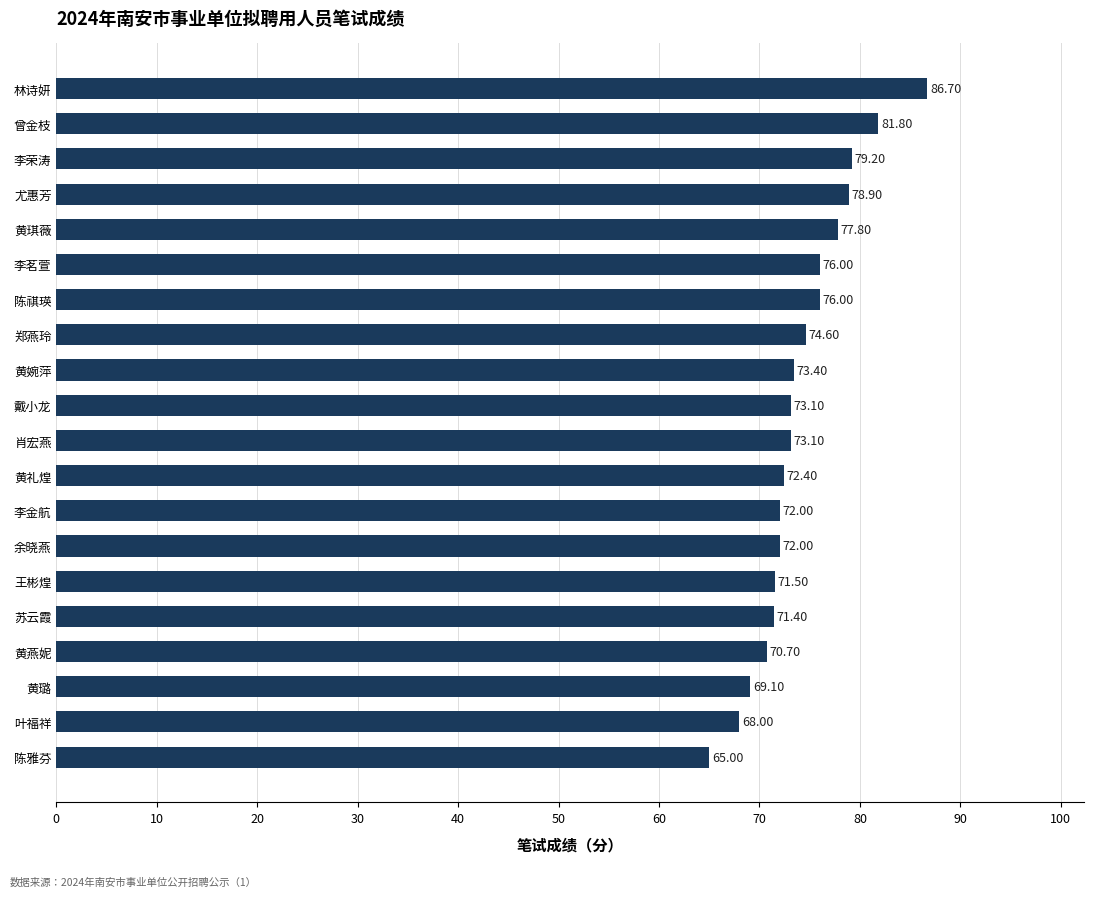

Where is the data nearest to the value 75?

郑燕玲